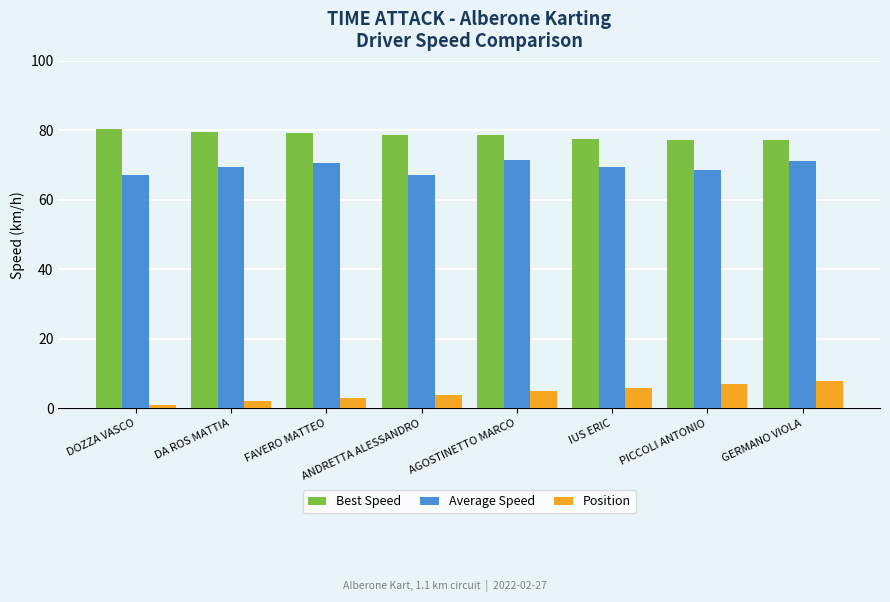

How many bars are there in total?

24